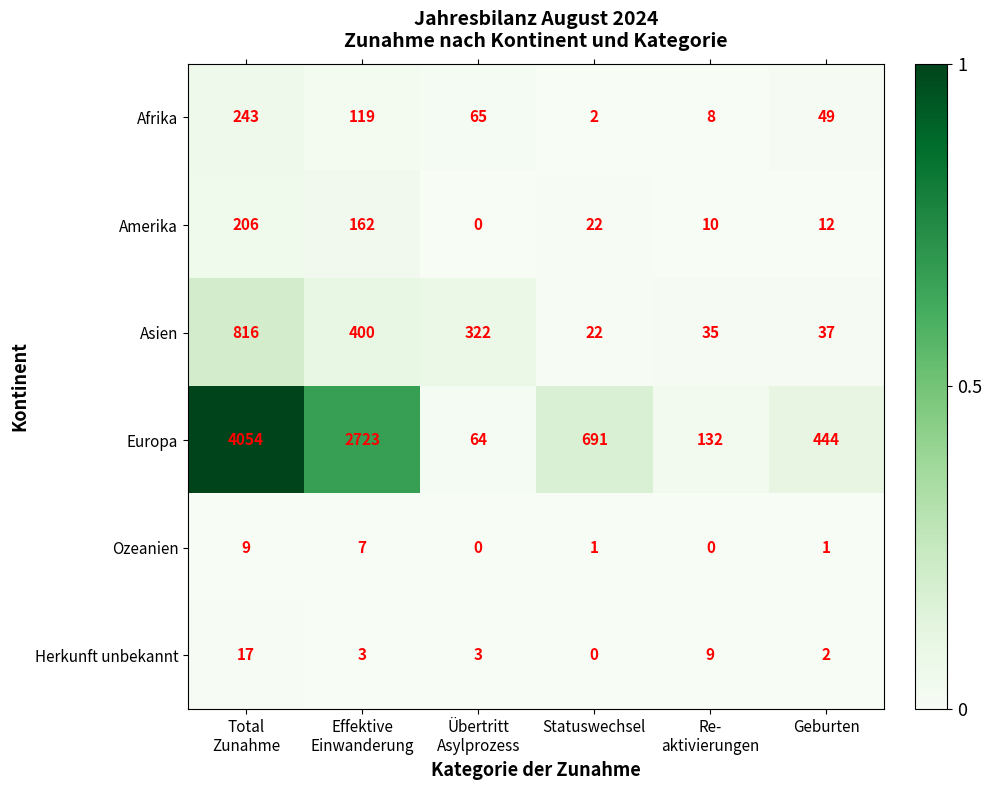

At which category does the chart reach its peak across all series?

Total
Zunahme